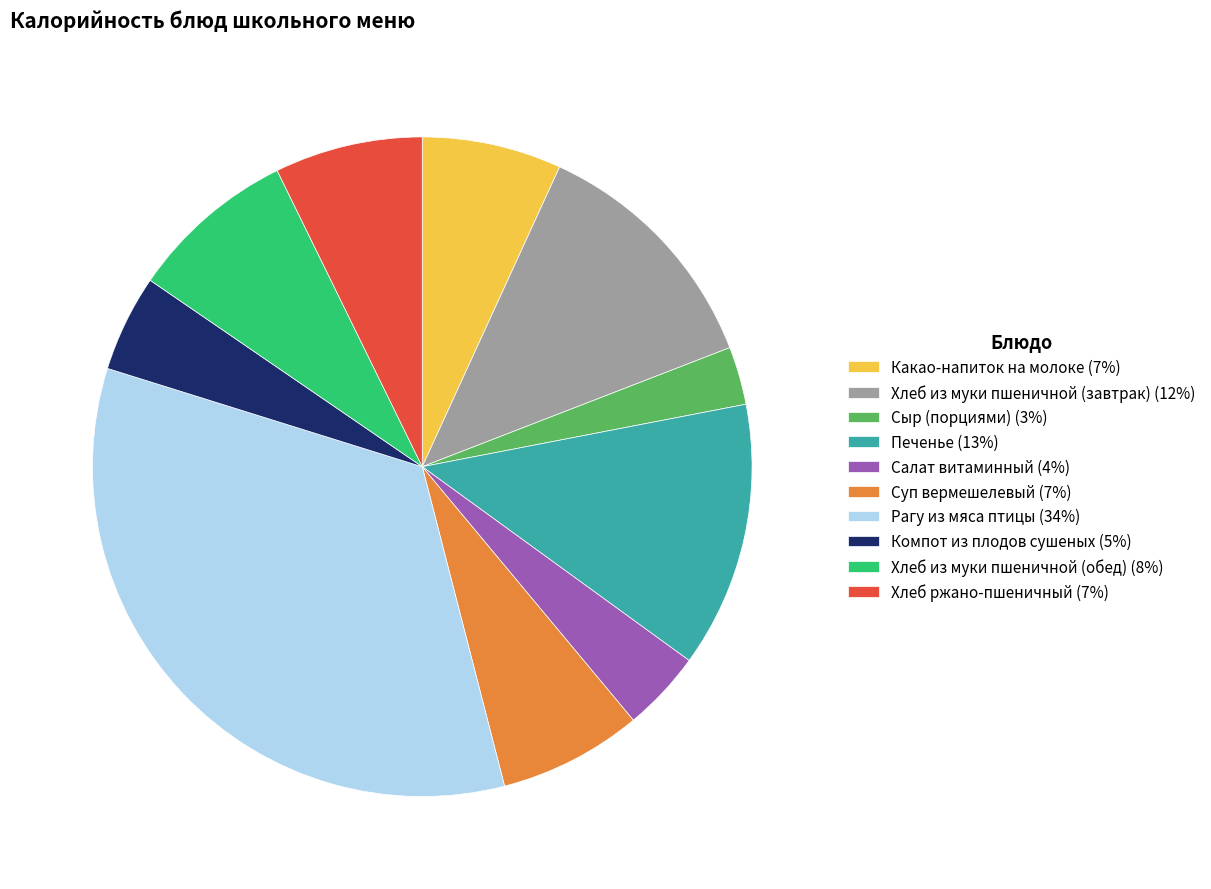

True or false: Какао-напиток на молоке accounts for 7% of the total.

True